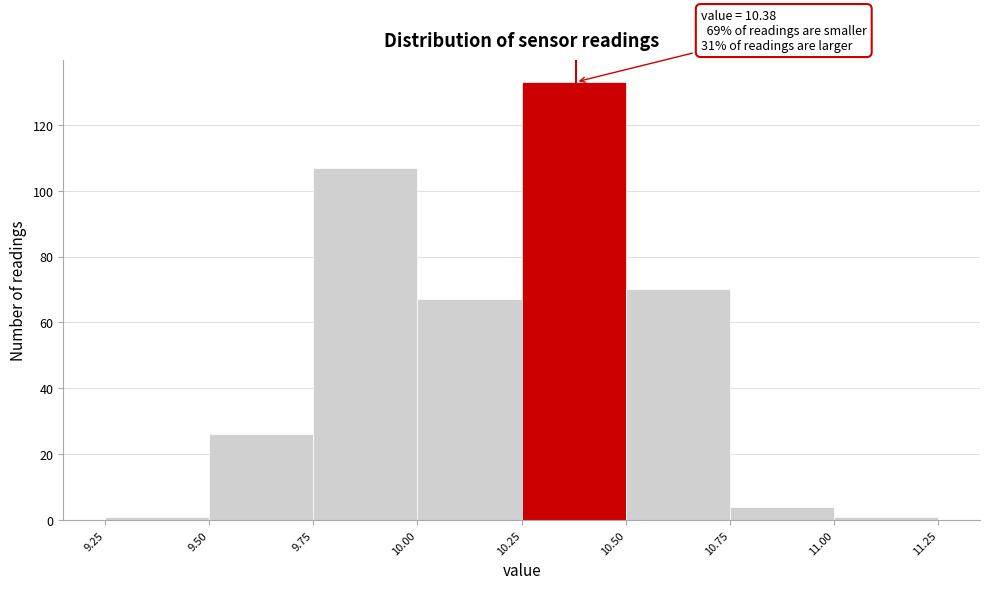

Which range on the x-axis has the tallest bar?

10.25 to 10.50